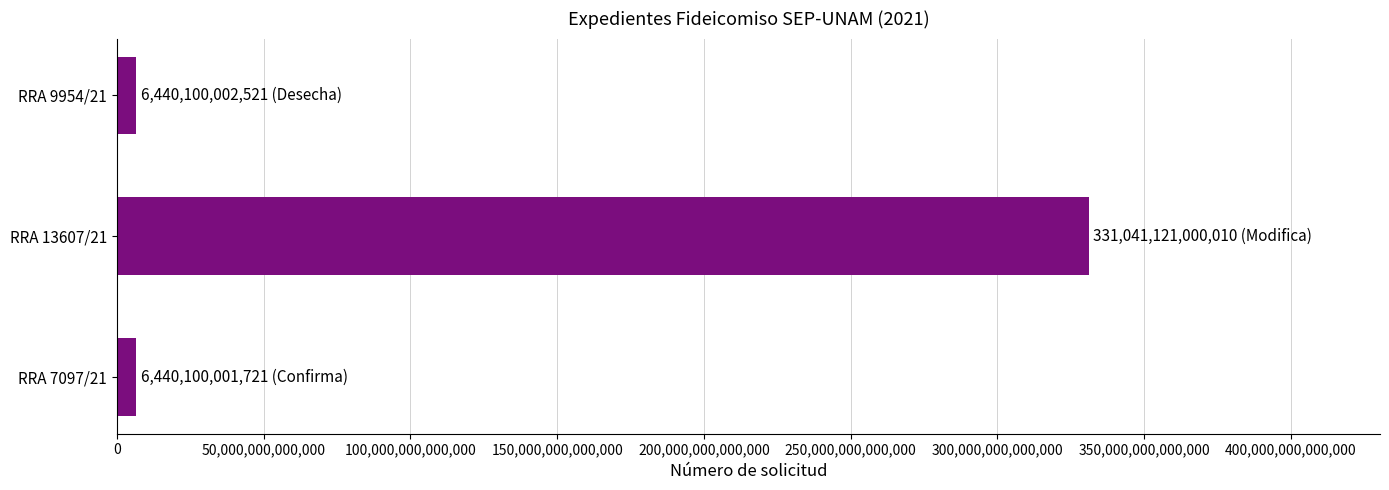

Which label corresponds to the largest value in the chart?

RRA 13607/21